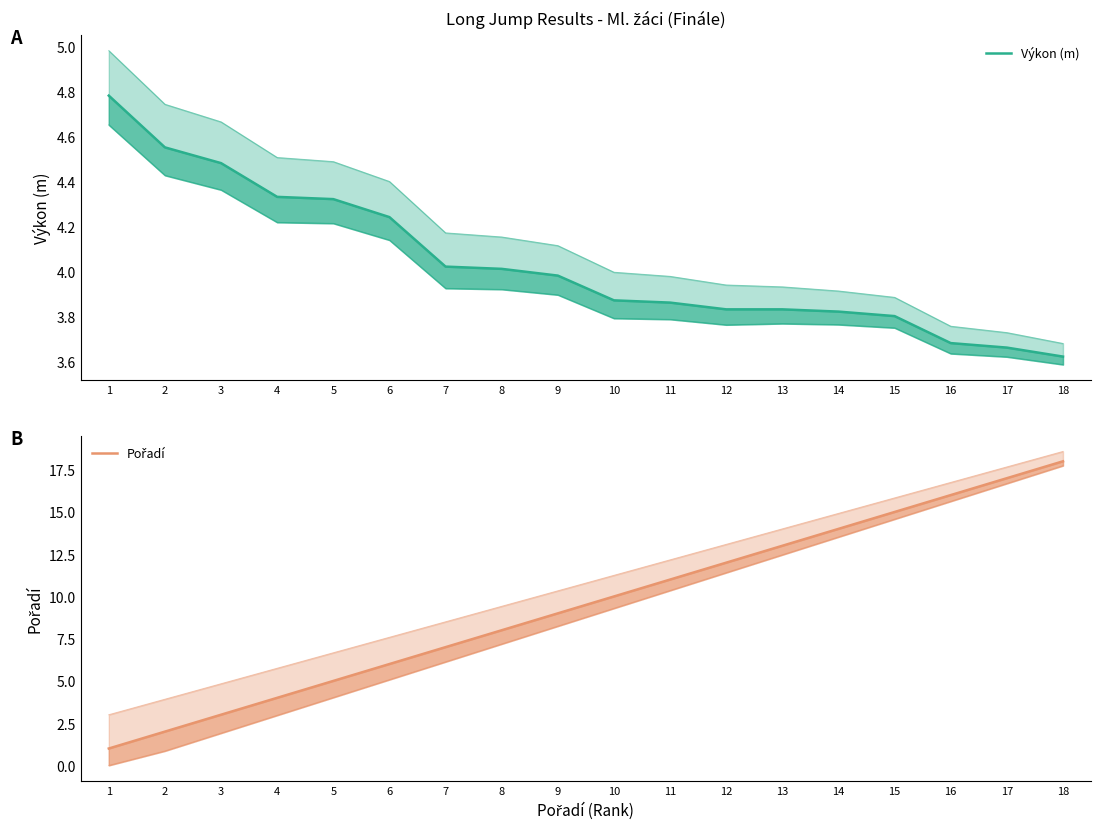

At how many categories does at least one series exceed 17?

1